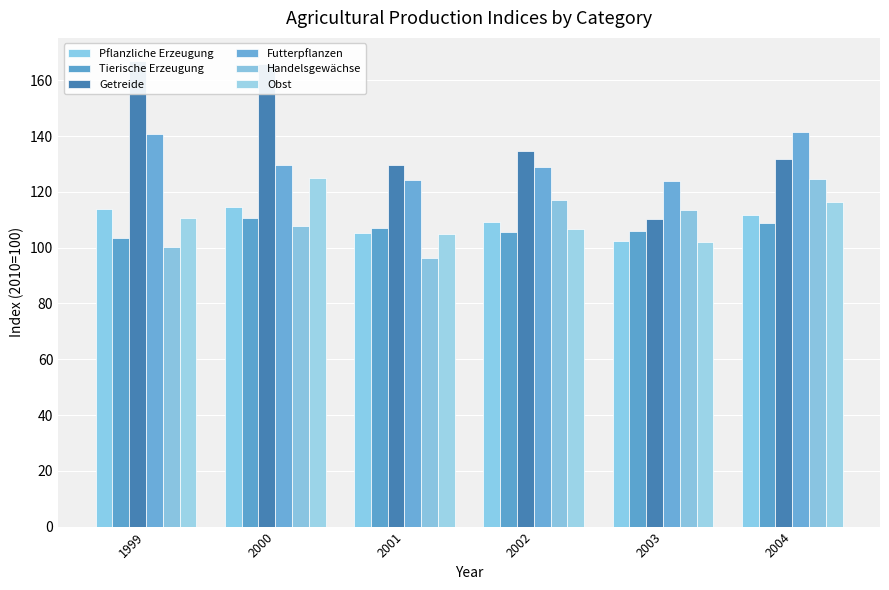

Reading left to right, transcribe all the data shown in this chart.

Pflanzliche Erzeugung: 1999=114.0	2000=114.5	2001=105.3	2002=109.1	2003=102.4	2004=111.9
Tierische Erzeugung: 1999=103.4	2000=110.8	2001=107.1	2002=105.6	2003=106.1	2004=108.8
Getreide: 1999=166.9	2000=165.7	2001=129.7	2002=134.8	2003=110.3	2004=131.9
Futterpflanzen: 1999=140.9	2000=129.5	2001=124.4	2002=128.8	2003=123.9	2004=141.3
Handelsgewächse: 1999=100.4	2000=107.8	2001=96.4	2002=117.2	2003=113.6	2004=124.7
Obst: 1999=110.6	2000=125.0	2001=104.9	2002=106.5	2003=101.9	2004=116.3